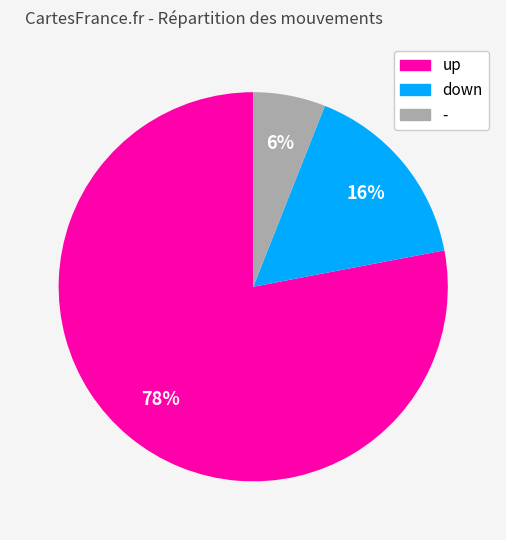

To the nearest percent, what is the difference between the up and - slice percentages?

72%